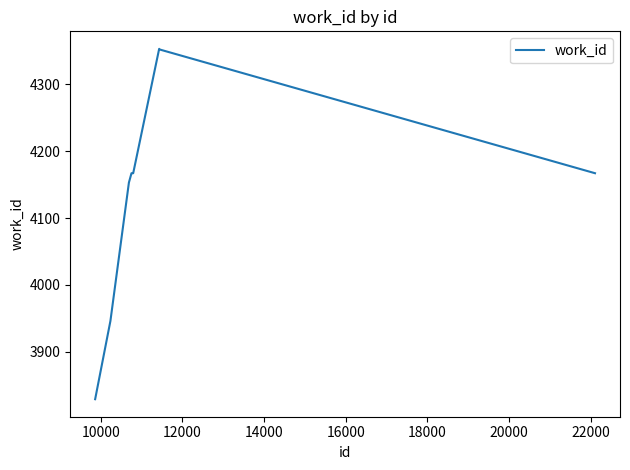

What is the difference between the maximum and minimum values?

524